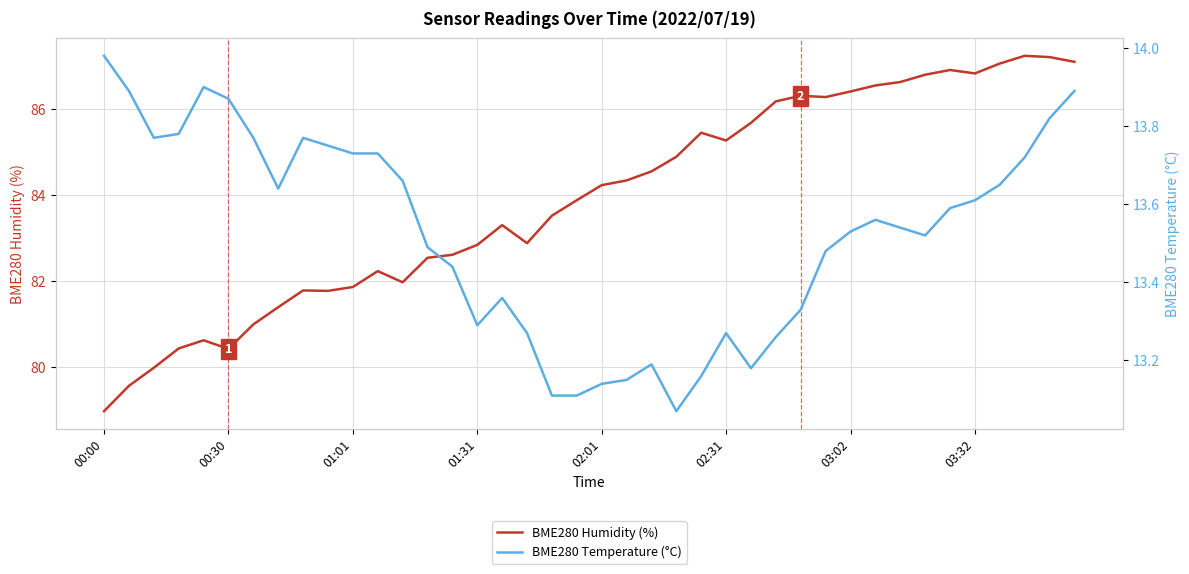

At which label does BME280 Humidity (%) first exceed 84?

02:01